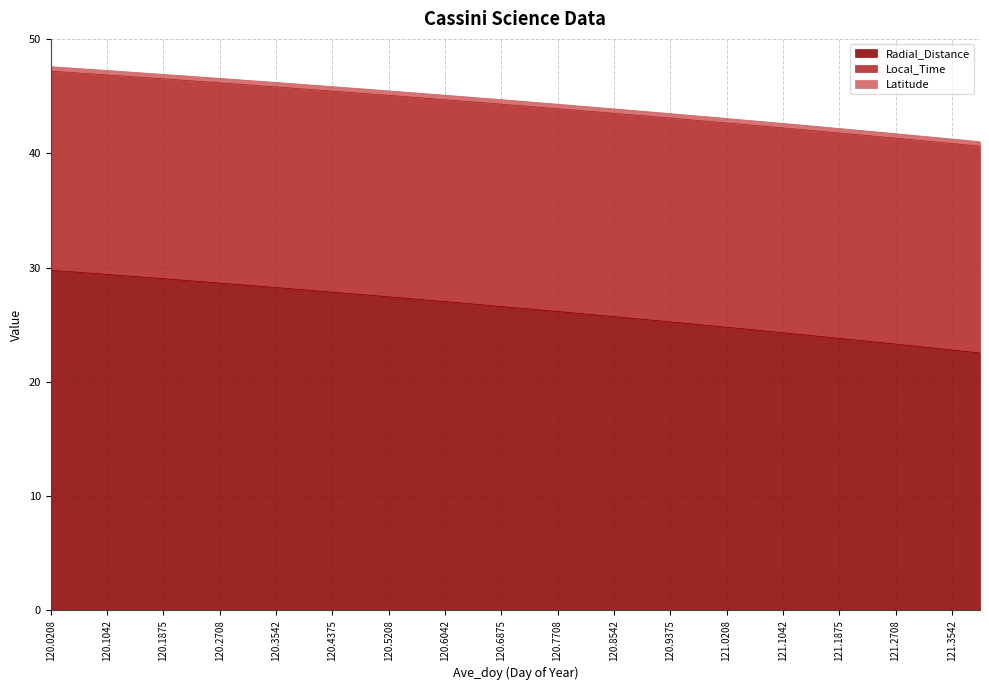

The Radial_Distance series shows 32.5 at 121.1875. True or false?

False